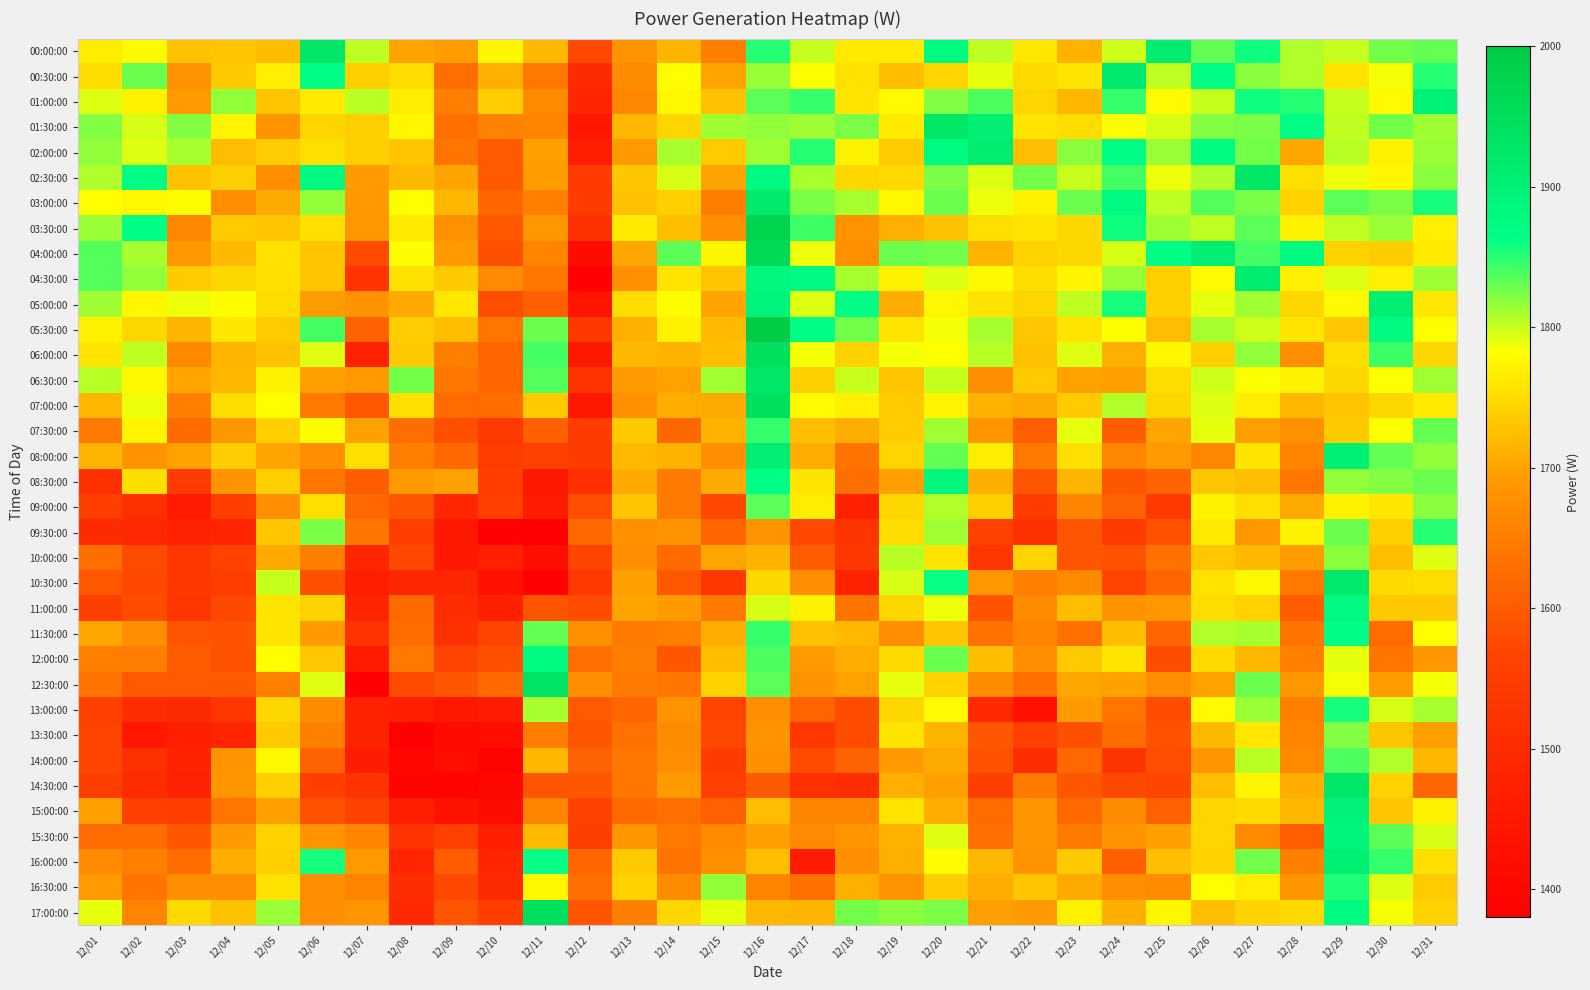

At 12/19, list the series in order from largest to smallest.

04:00:00, 17:00:00, 10:00:00, 10:30:00, 12:30:00, 06:00:00, 01:00:00, 03:00:00, 04:30:00, 01:30:00, 00:00:00, 13:30:00, 15:00:00, 05:30:00, 09:30:00, 12:00:00, 02:30:00, 13:00:00, 11:00:00, 09:00:00, 08:00:00, 07:30:00, 02:00:00, 07:00:00, 06:30:00, 00:30:00, 15:30:00, 03:30:00, 16:00:00, 14:30:00, 05:00:00, 08:30:00, 14:00:00, 16:30:00, 11:30:00